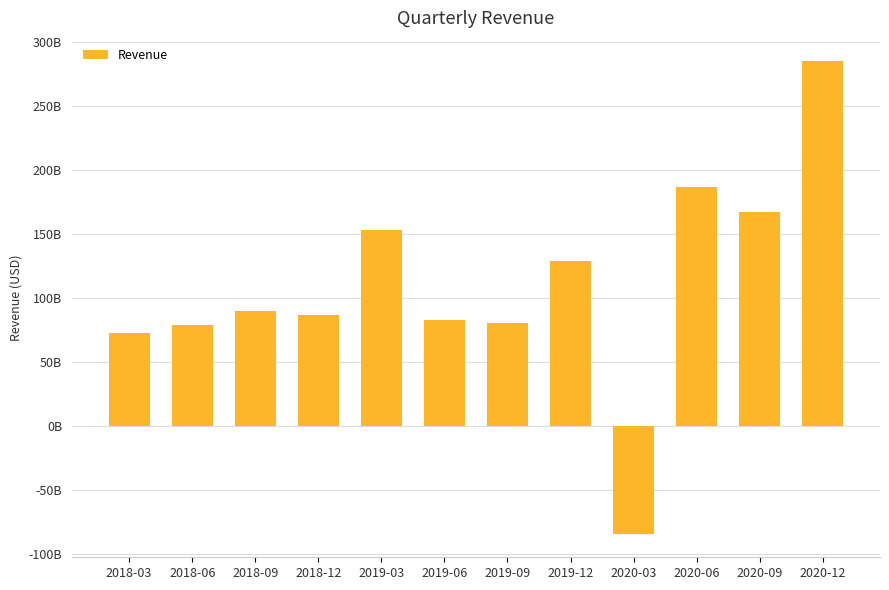

Reading left to right, list all the values displayed in this chart.

72902800000	78991000000	89721700000	86697000000	152735144000	83026600000	80089900000	128758700000	-84223800000	186975200000	166912000000	284626100000